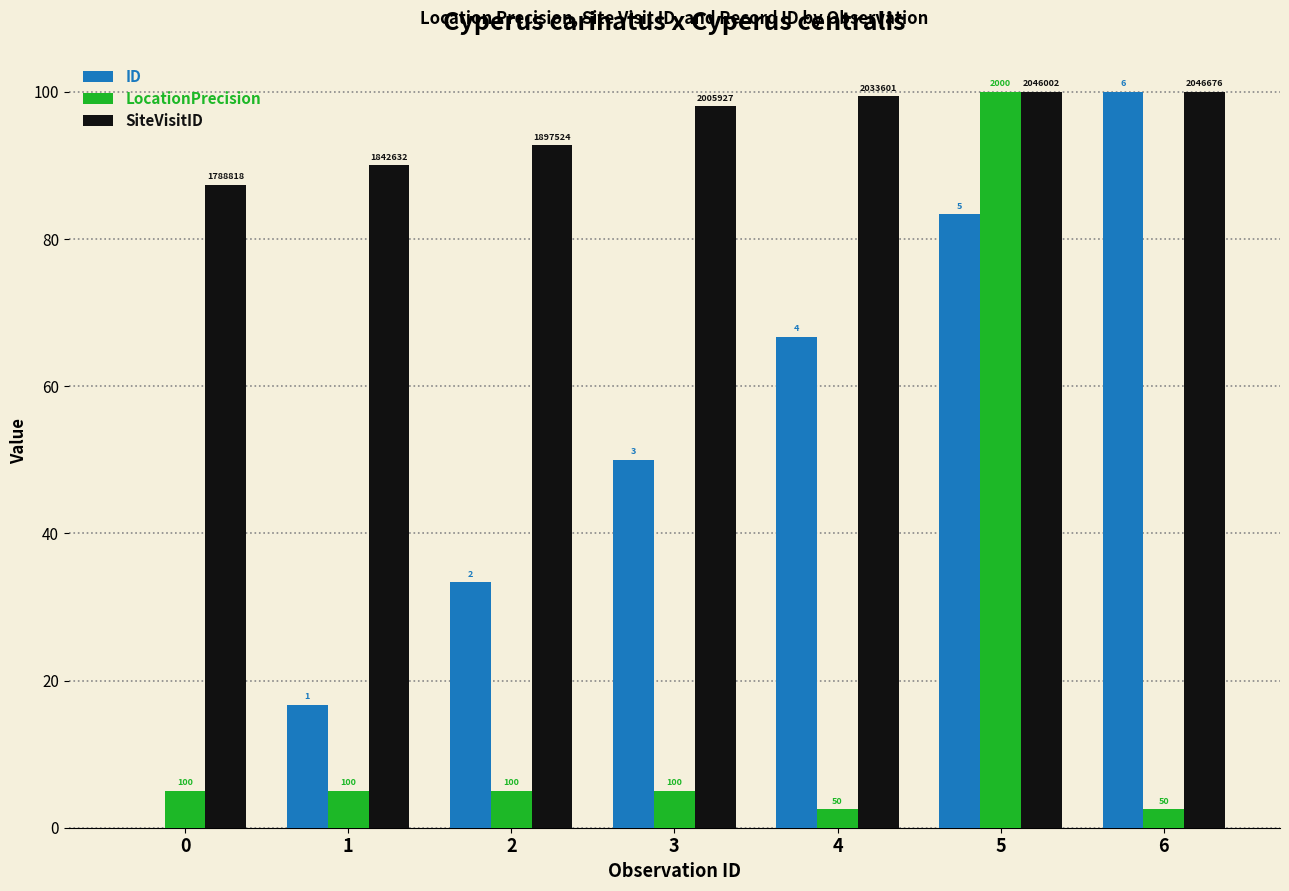

Are the bars grouped side by side (vs. stacked)?

Yes